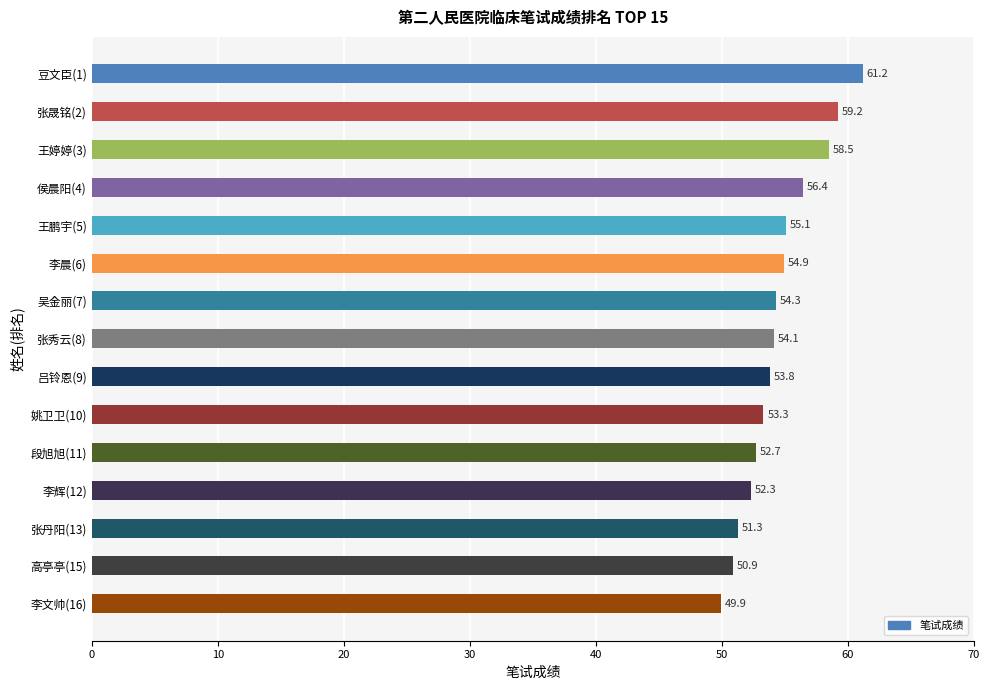

Rank the categories by value from lowest to highest.

李文帅(16), 高亭亭(15), 张丹阳(13), 李辉(12), 段旭旭(11), 姚卫卫(10), 吕铃恩(9), 张秀云(8), 吴金丽(7), 李晨(6), 王鹏宇(5), 侯晨阳(4), 王婷婷(3), 张晟铭(2), 豆文臣(1)